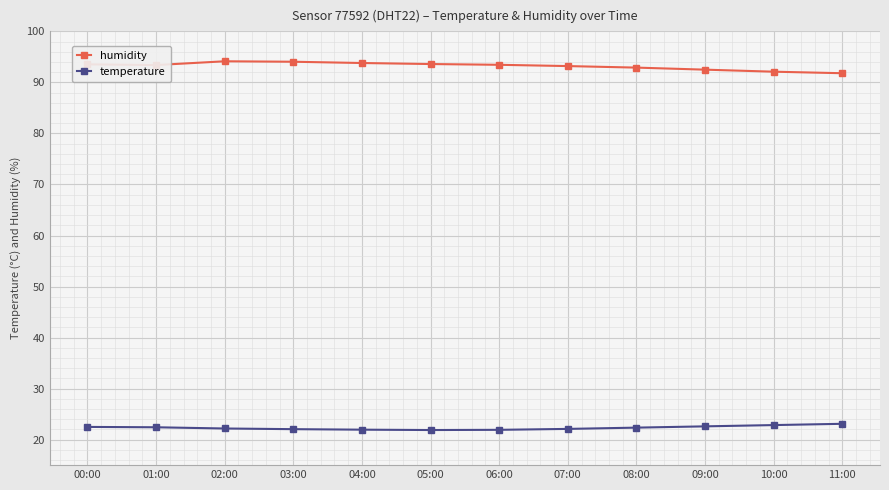

True or false: temperature and humidity cross at least once.

False